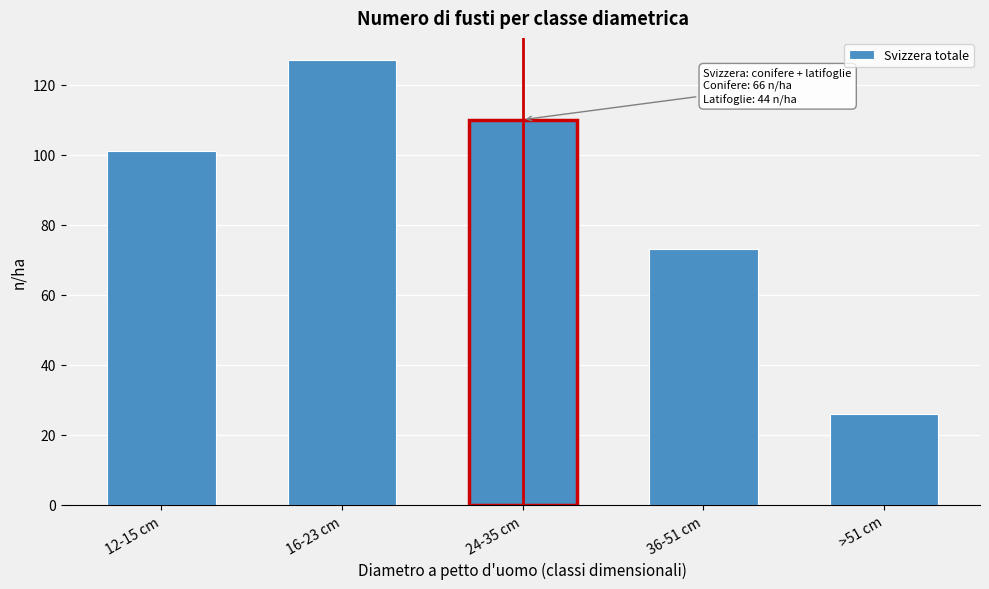

Reading right to left, extract all data points from this chart.

>51 cm=26	36-51 cm=73	24-35 cm=110	16-23 cm=127	12-15 cm=101